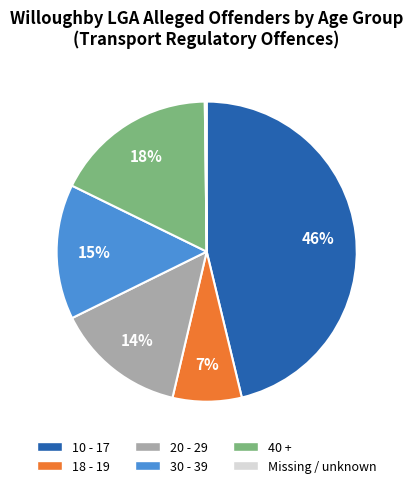

Combined, do 40 + and 30 - 39 account for over 50%?

No